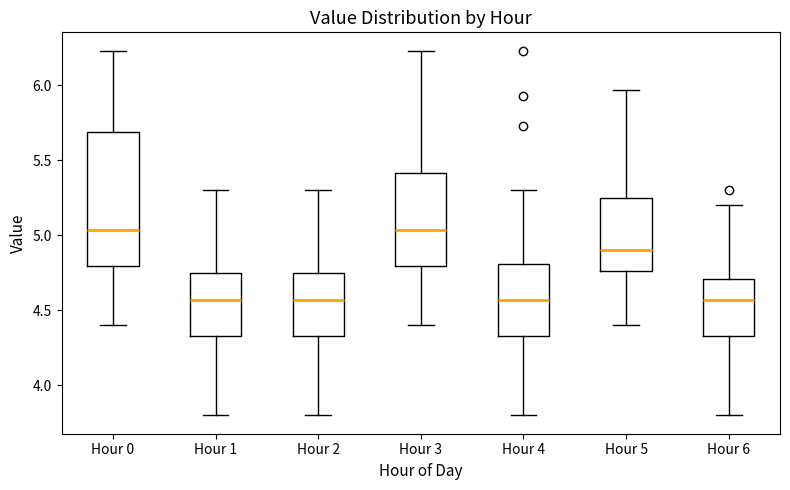

Reading left to right, read every box against the y-axis: the position of its median line, the range the box covers, and the ends of its whiskers. The values are not printed on the chart, so give them approximately, as read against the axis.

Hour 0: median 5.05, box 4.80 to 5.70, whiskers 4.40 to 6.25
Hour 1: median 4.55, box 4.35 to 4.75, whiskers 3.80 to 5.30
Hour 2: median 4.55, box 4.35 to 4.75, whiskers 3.80 to 5.30
Hour 3: median 5.05, box 4.80 to 5.40, whiskers 4.40 to 6.25
Hour 4: median 4.55, box 4.35 to 4.80, whiskers 3.80 to 5.30
Hour 5: median 4.90, box 4.75 to 5.25, whiskers 4.40 to 5.95
Hour 6: median 4.55, box 4.35 to 4.70, whiskers 3.80 to 5.20